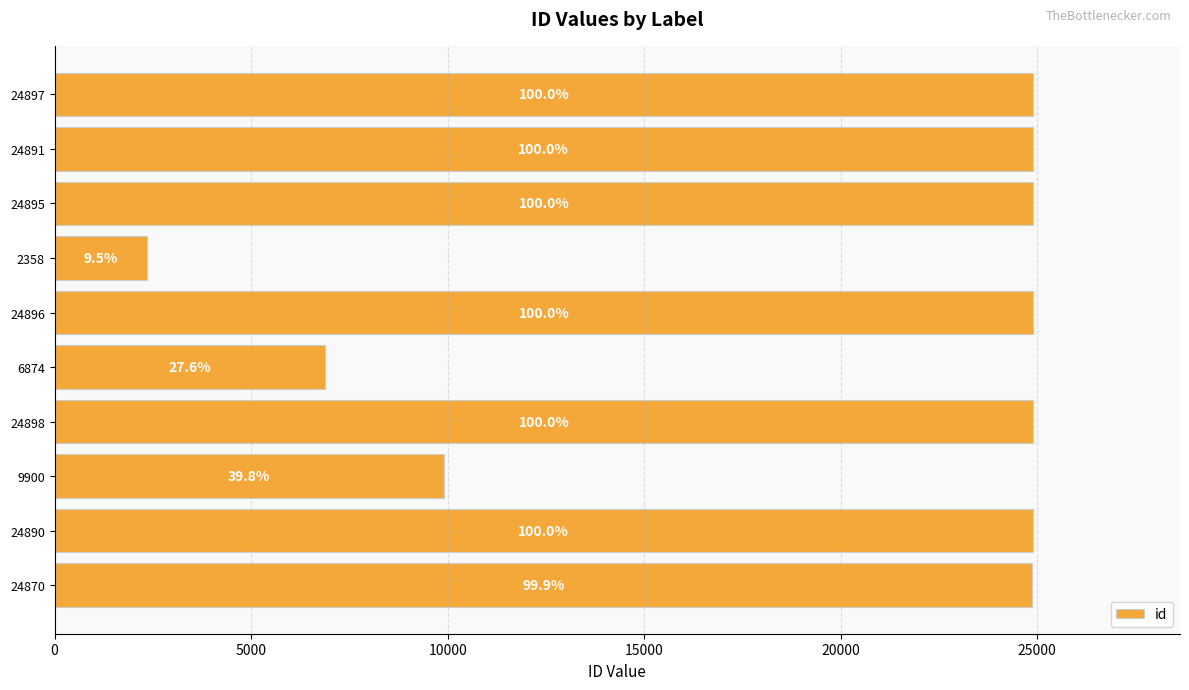

What is the average value?

19337